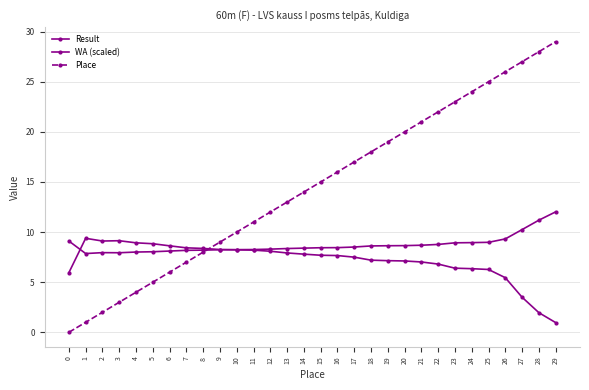

What is the average value of the Place series?

14.5